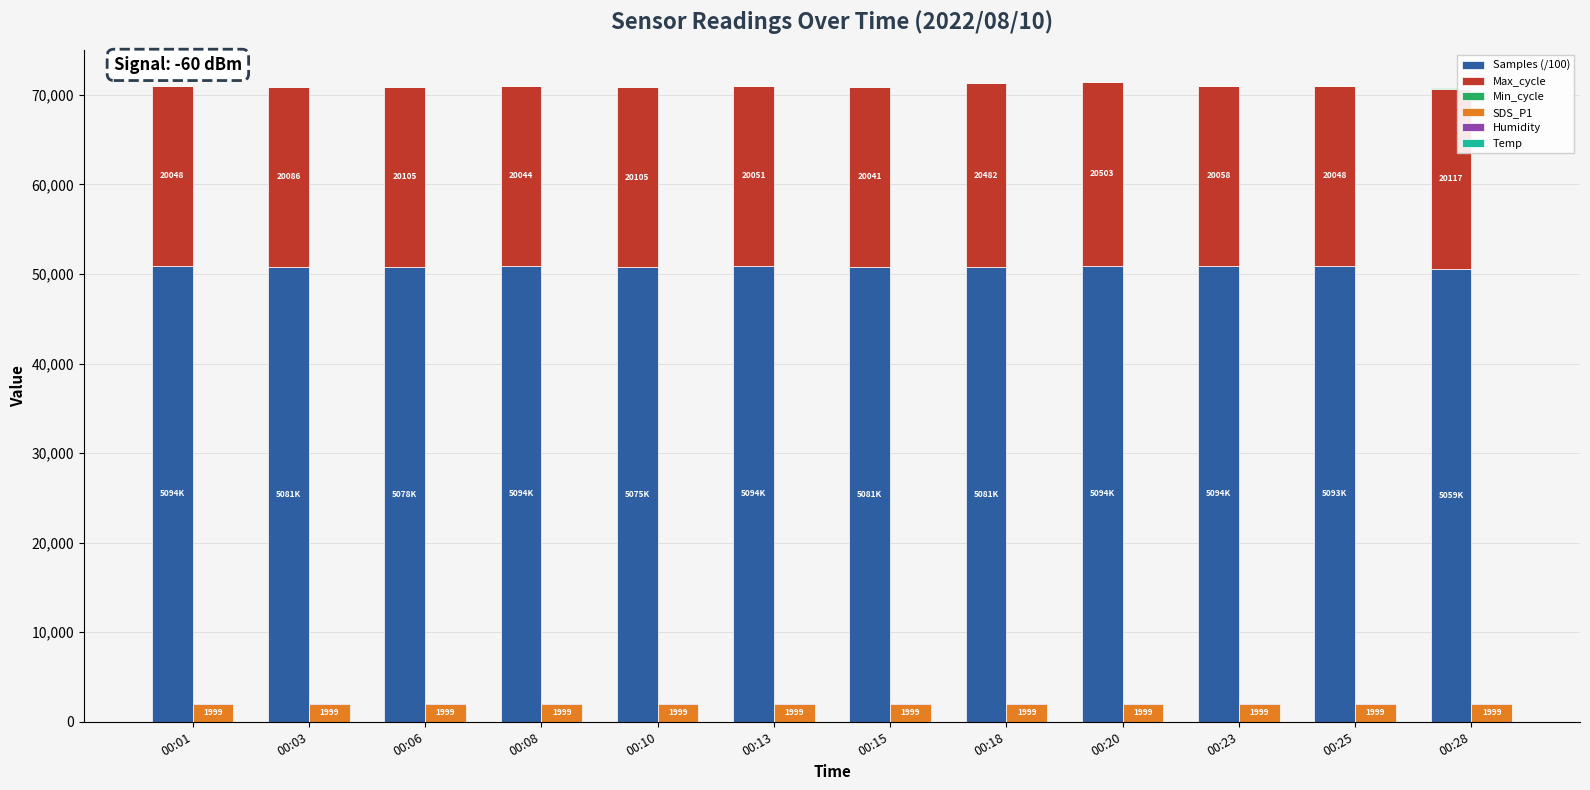

What is the value of the Max_cycle bar at the 7th from the left?

20041.0